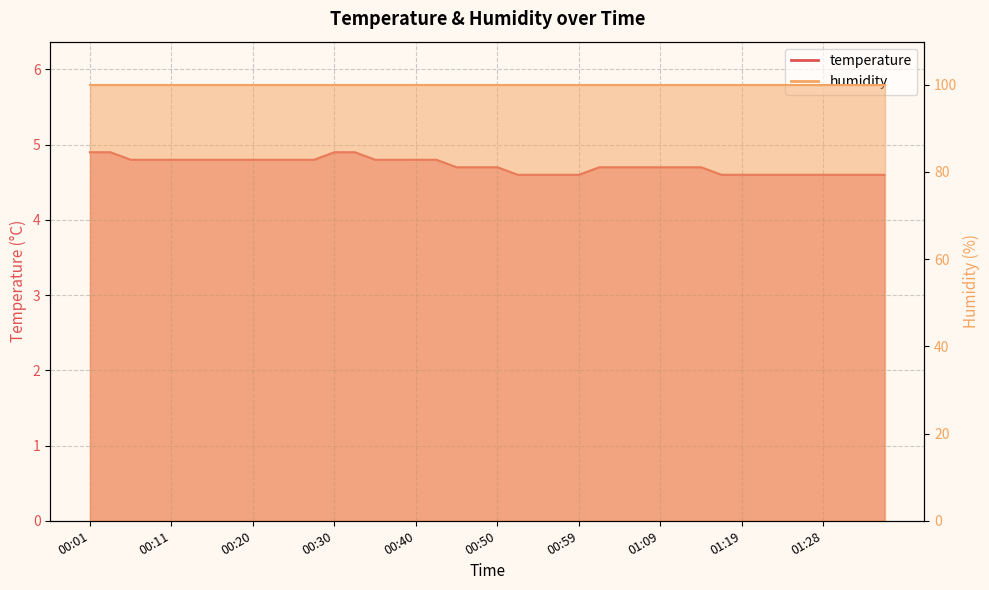

What is the maximum value shown in the chart?

4.9